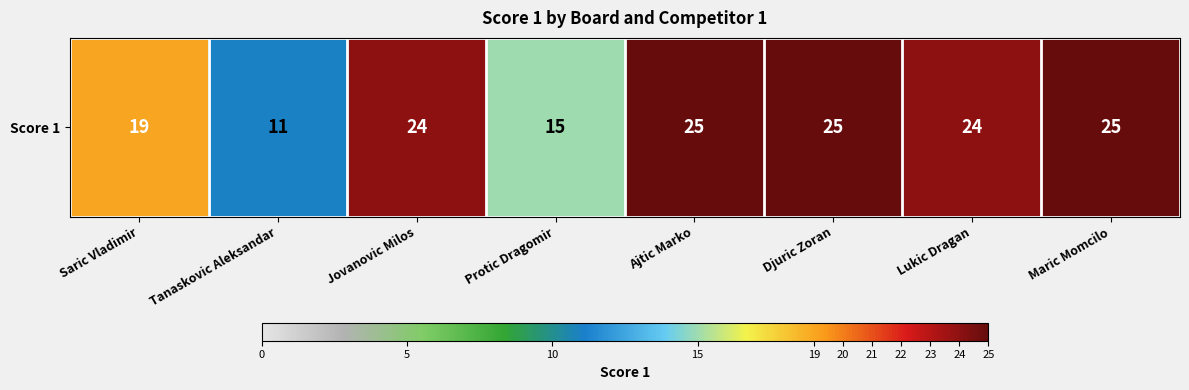

Reading left to right, extract all data points from this chart.

Saric Vladimir=19	Tanaskovic Aleksandar=11	Jovanovic Milos=24	Protic Dragomir=15	Ajtic Marko=25	Djuric Zoran=25	Lukic Dragan=24	Maric Momcilo=25